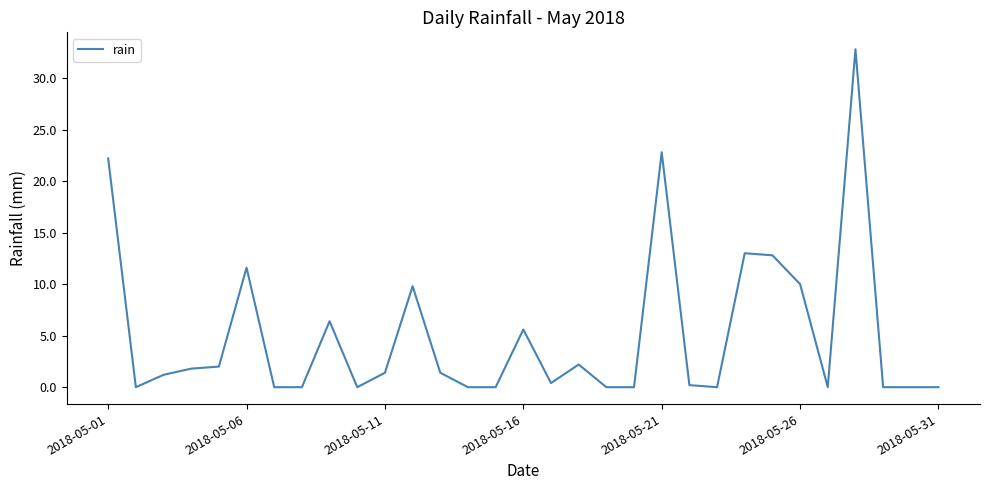

Reading left to right, list all the values displayed in this chart.

22.2	0.0	1.2	1.8	2.0	11.6	0.0	0.0	6.4	0.0	1.4	9.8	1.4	0.0	0.0	5.6	0.4	2.2	0.0	0.0	22.8	0.2	0.0	13.0	12.8	10.0	0.0	32.8	0.0	0.0	0.0